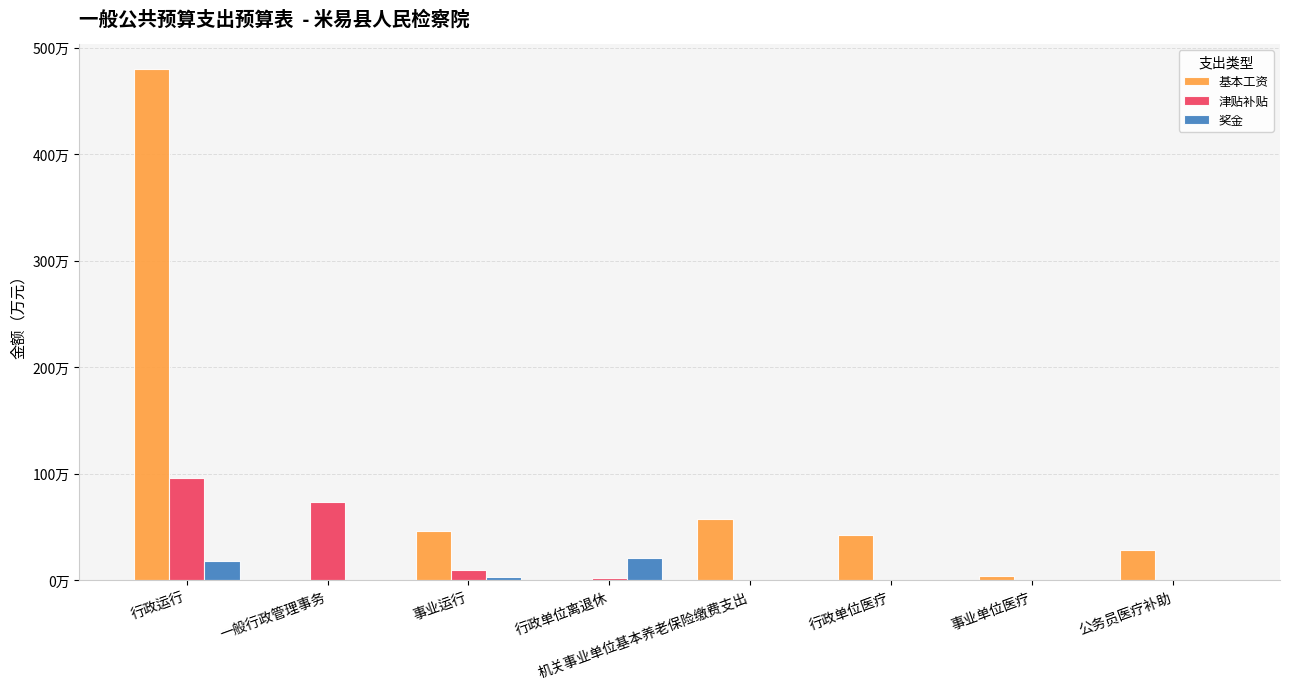

Are the bars horizontal?

No